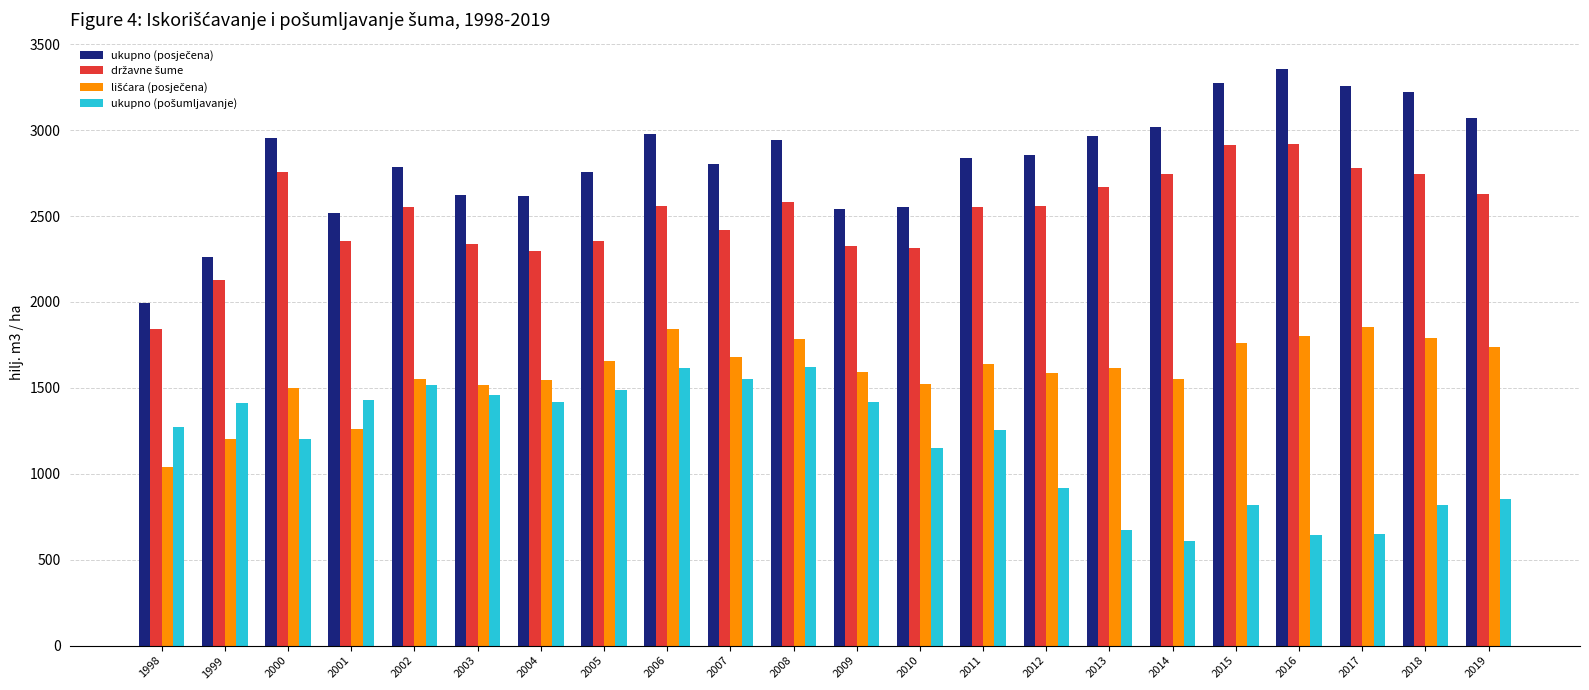

What is the minimum value shown in the chart?

611